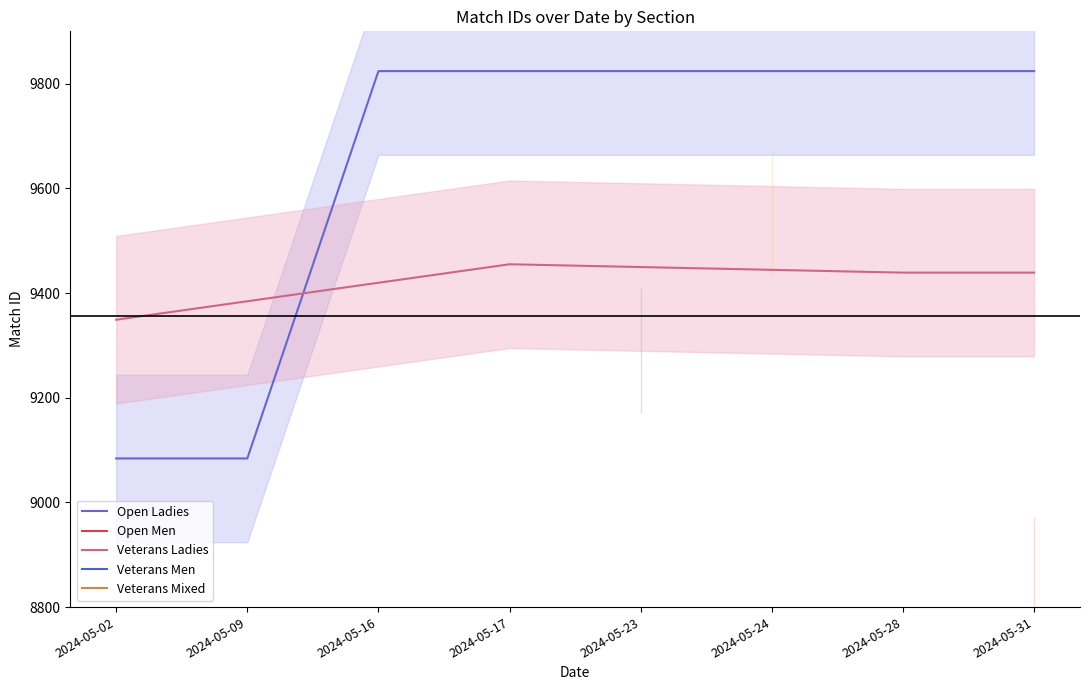

True or false: Veterans Men and Veterans Mixed cross at least once.

False